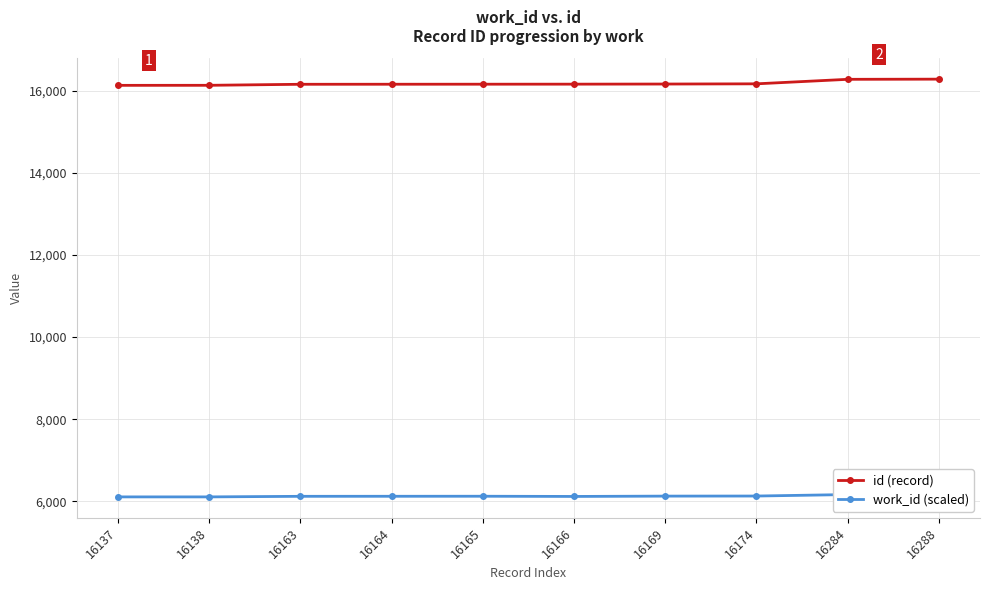

Rank the series by their average value, from highest to lowest.

id (record), work_id (scaled)